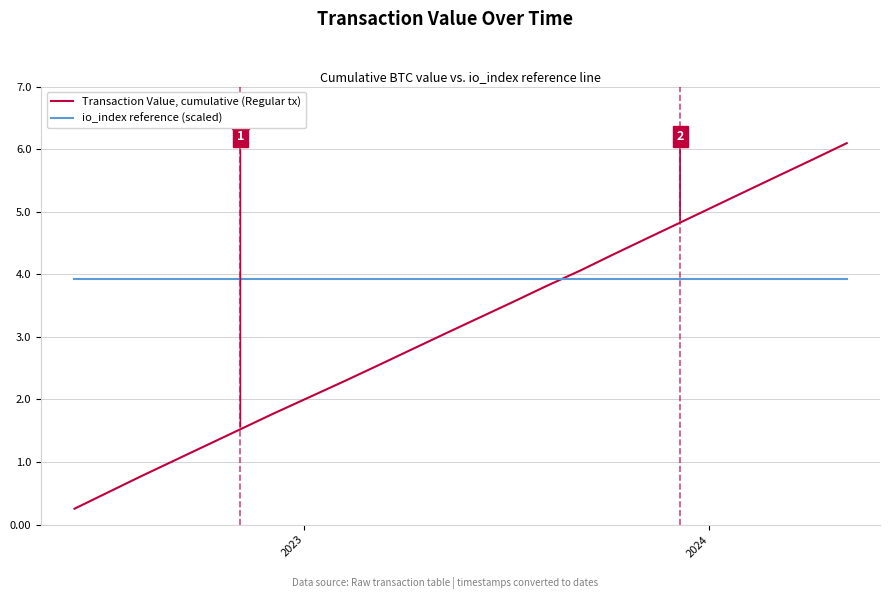

True or false: Transaction Value, cumulative (Regular tx) has more than 2 interior local peaks.

False